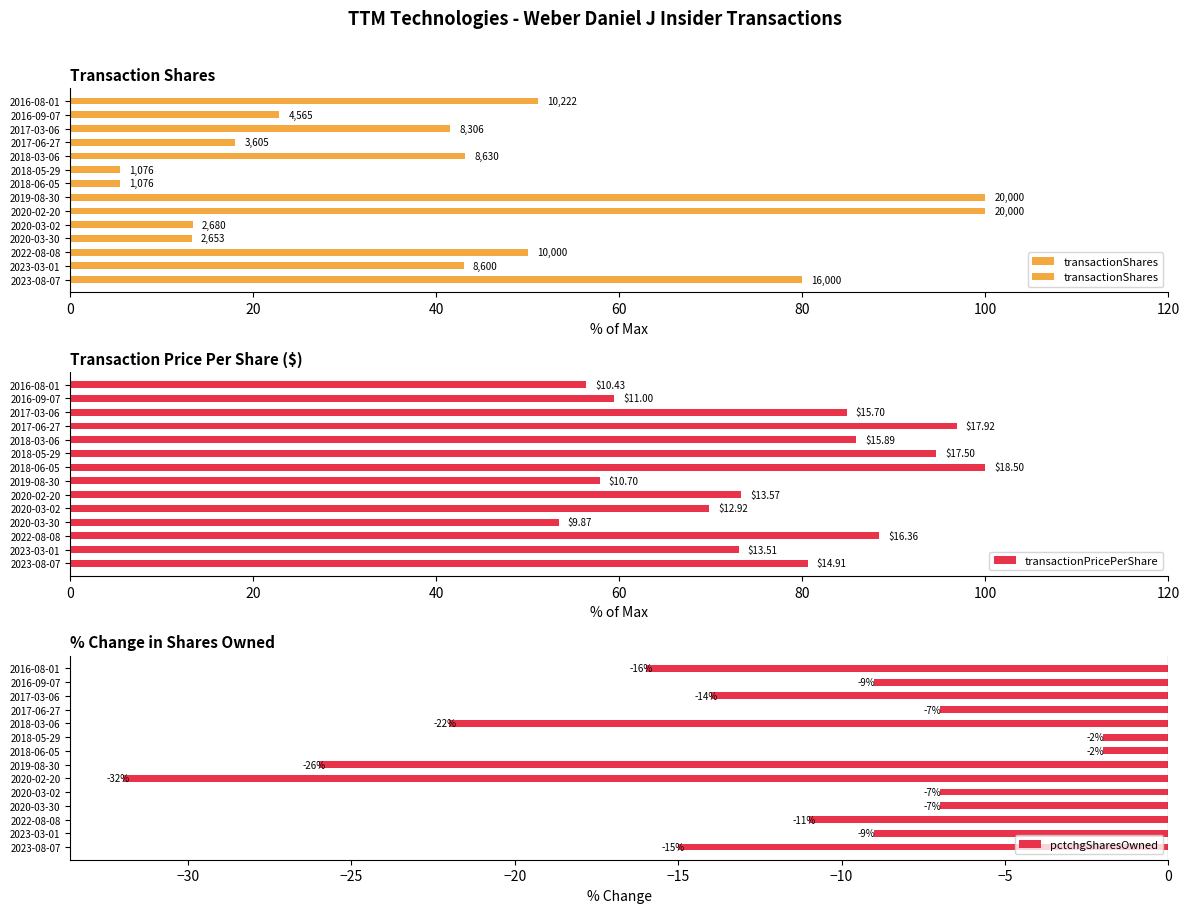

Where is pctchgSharesOwned nearest to the value -17?

2016-08-01